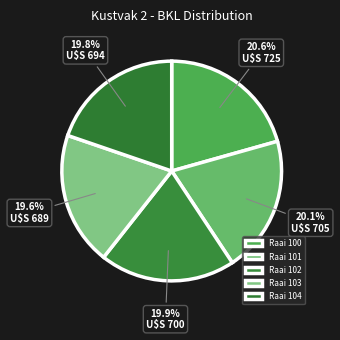

How many slices are in this pie chart?

5